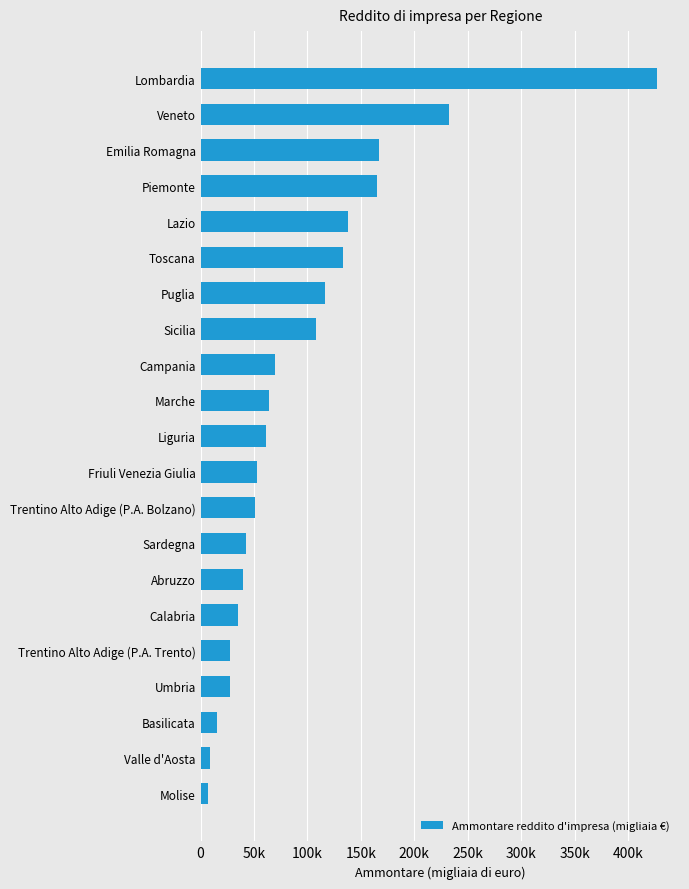

What is the smallest value displayed?

6859